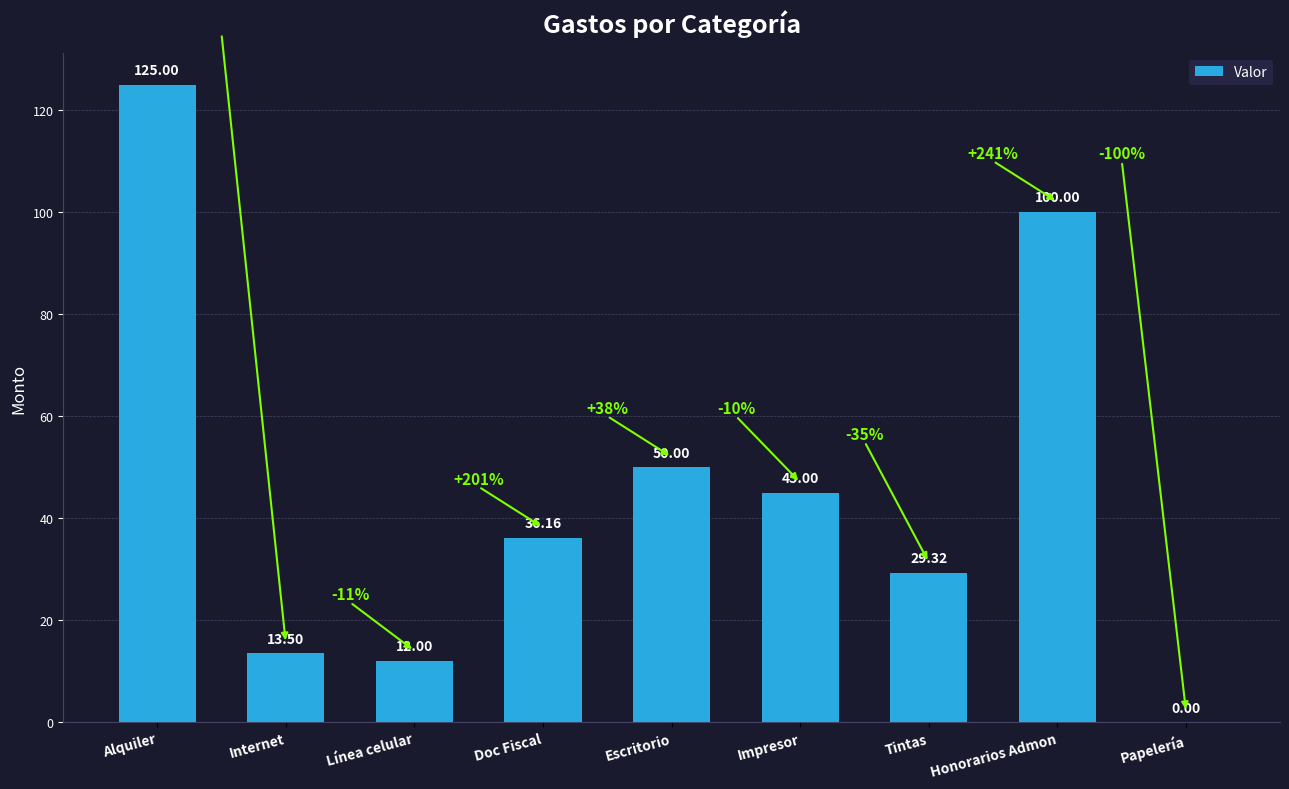

True or false: the data shows 14.7 at Tintas.

False